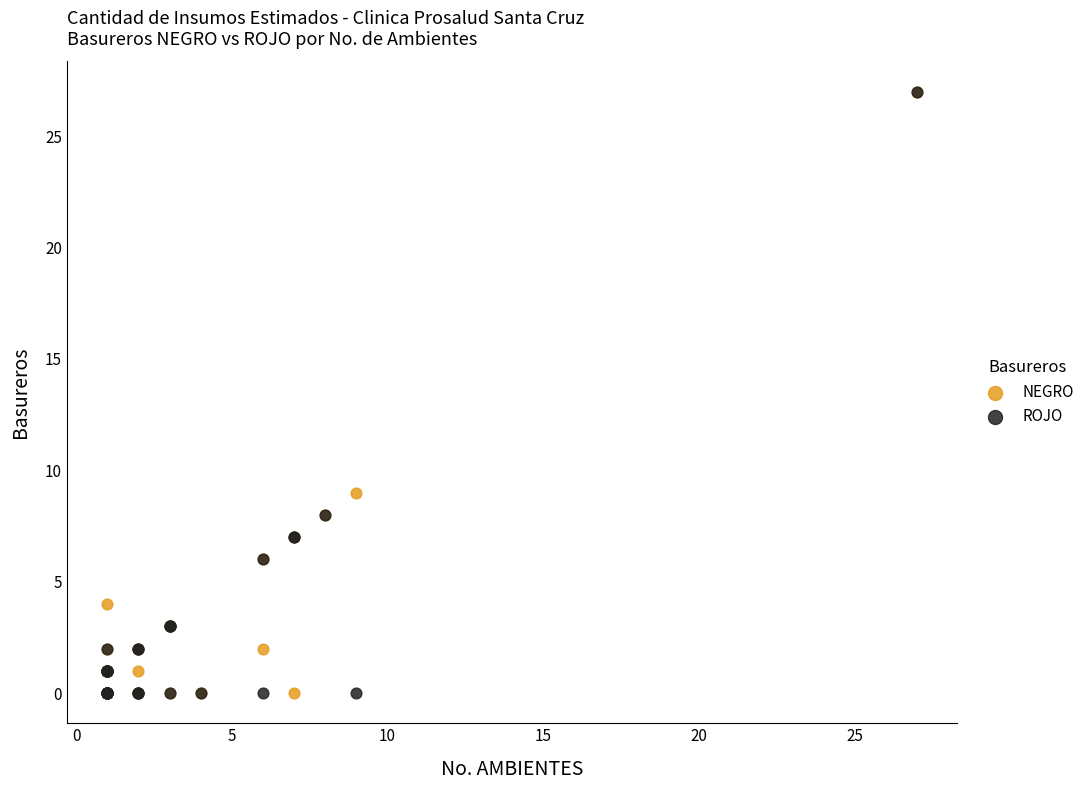

In the NEGRO series, what Y value is closest to 13?

9